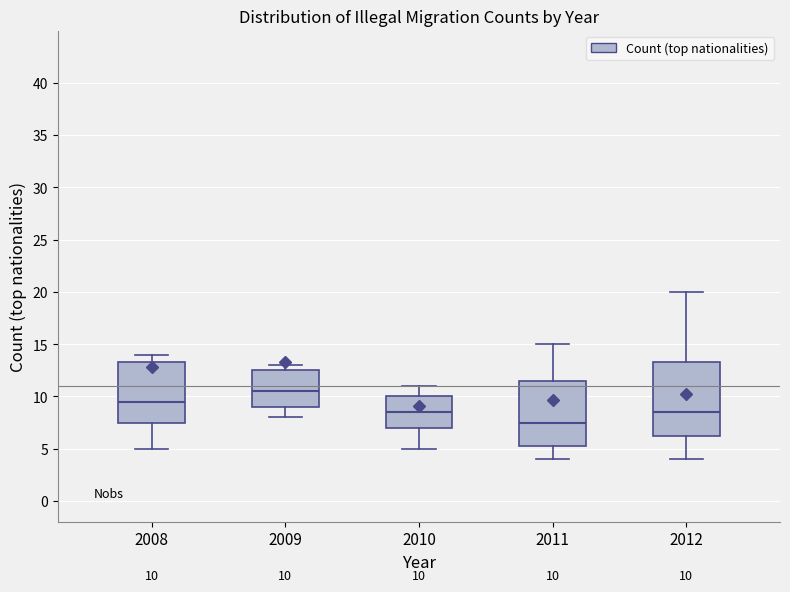

Which box is the tallest, from its lower edge to its upper edge?

2012